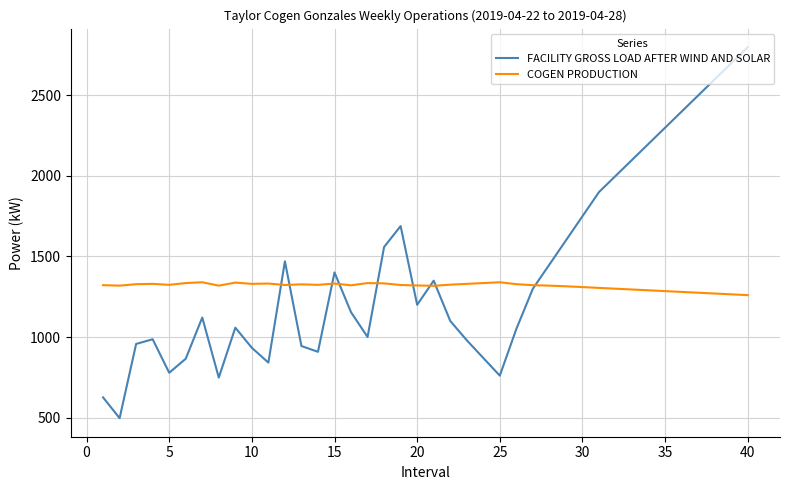

True or false: COGEN PRODUCTION has more than 0 points higher than both neighbors.

True